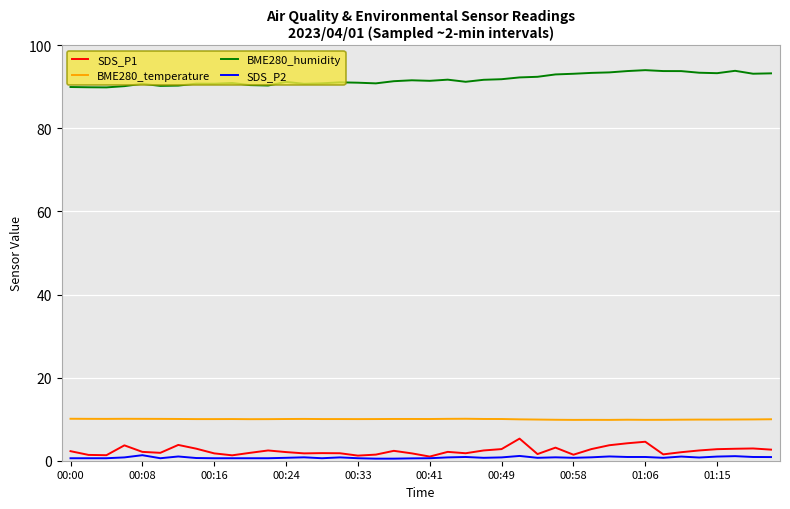

Which series has the largest total across all categories?

BME280_humidity